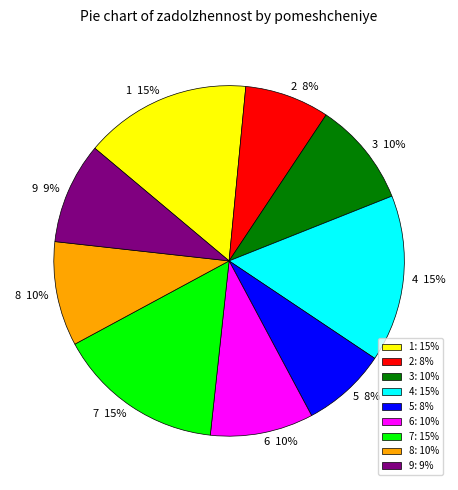

Which has a higher value, 9 or 4?

4